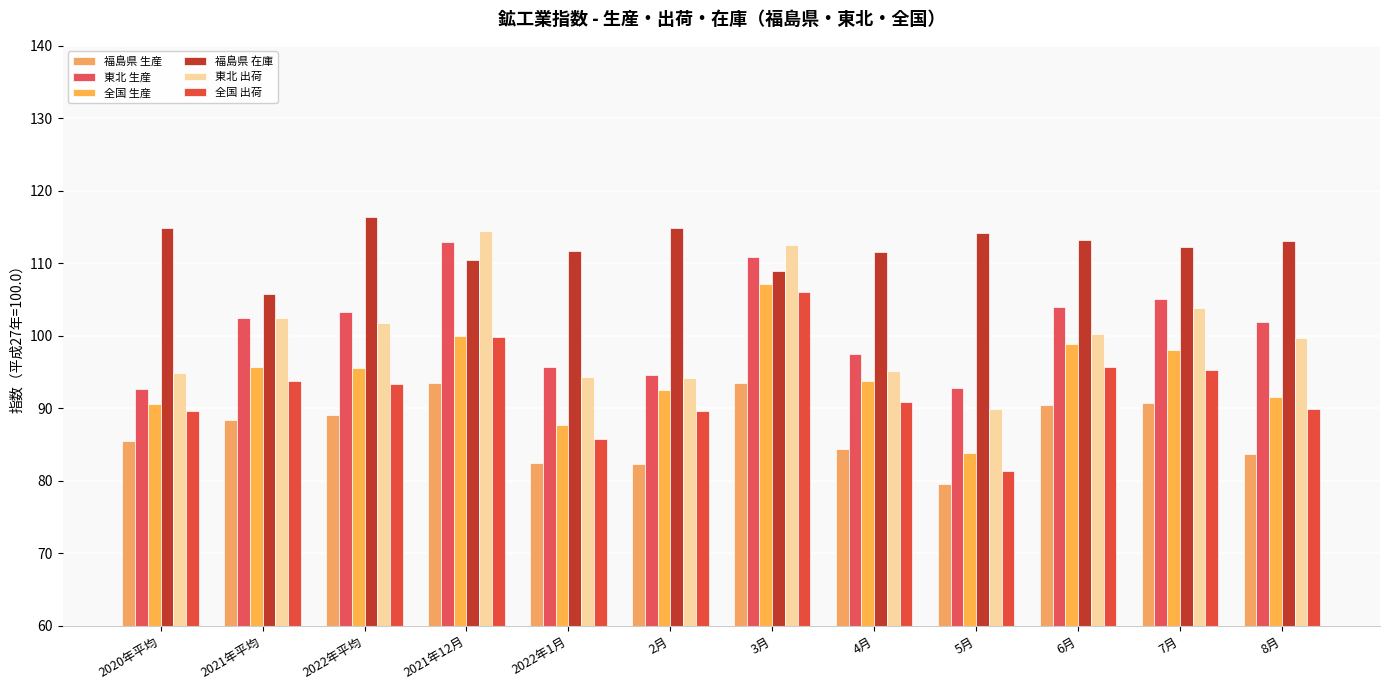

What is the sum of all 東北 出荷 values?

1203.4